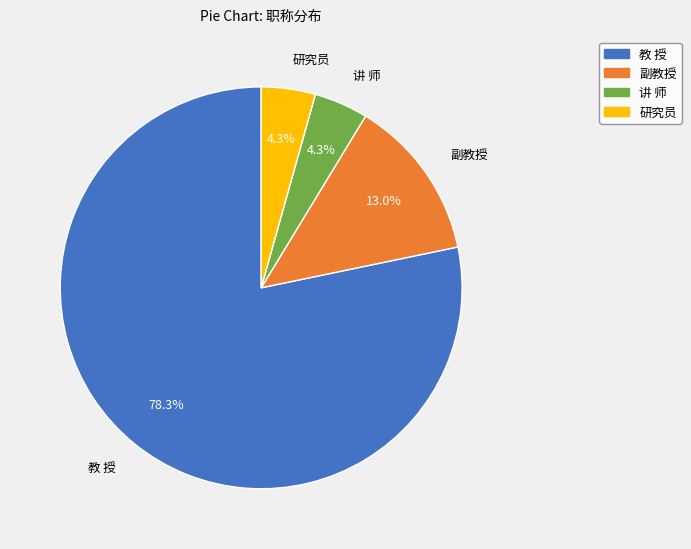

To the nearest percent, what percentage of the pie is 副教授?

13%